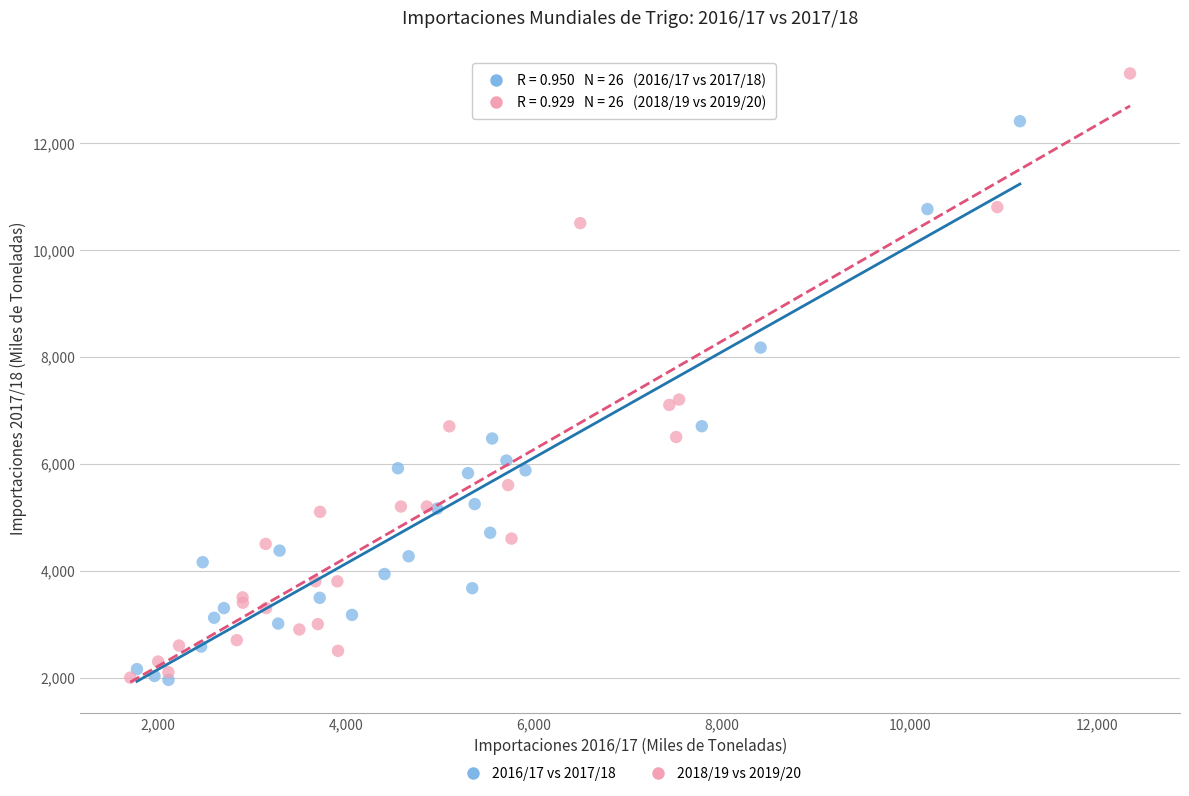

Which series reaches the maximum Y coordinate?

2018/19 vs 2019/20